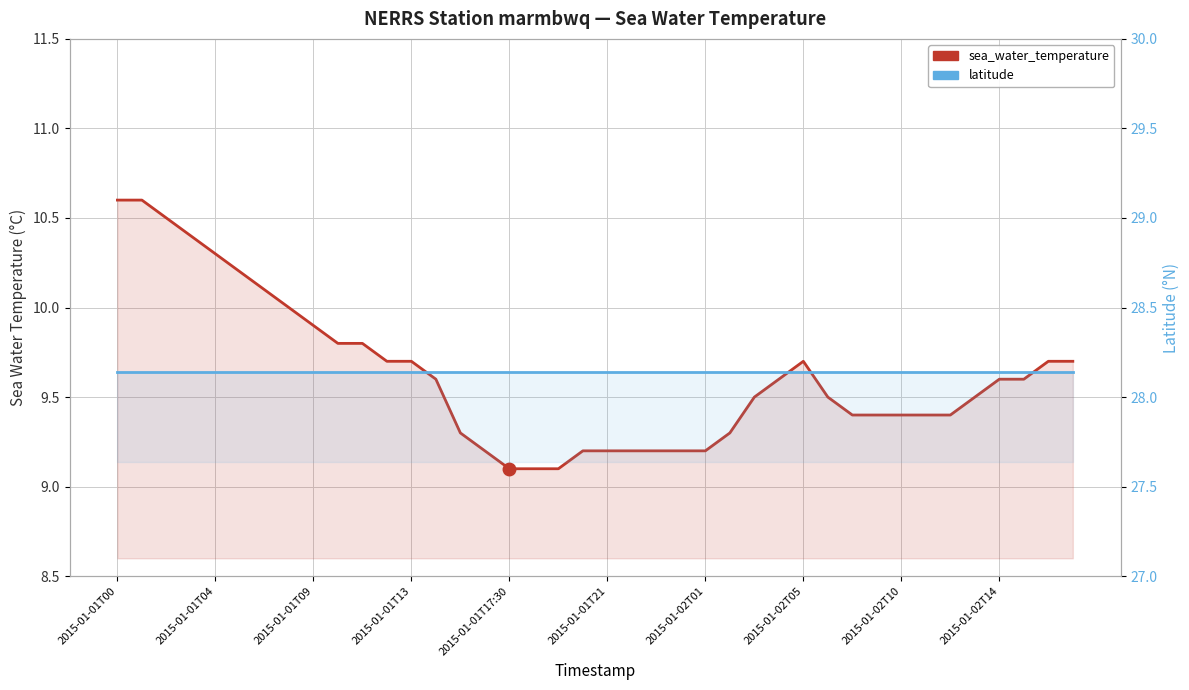

True or false: sea_water_temperature and latitude intersect in this chart.

False